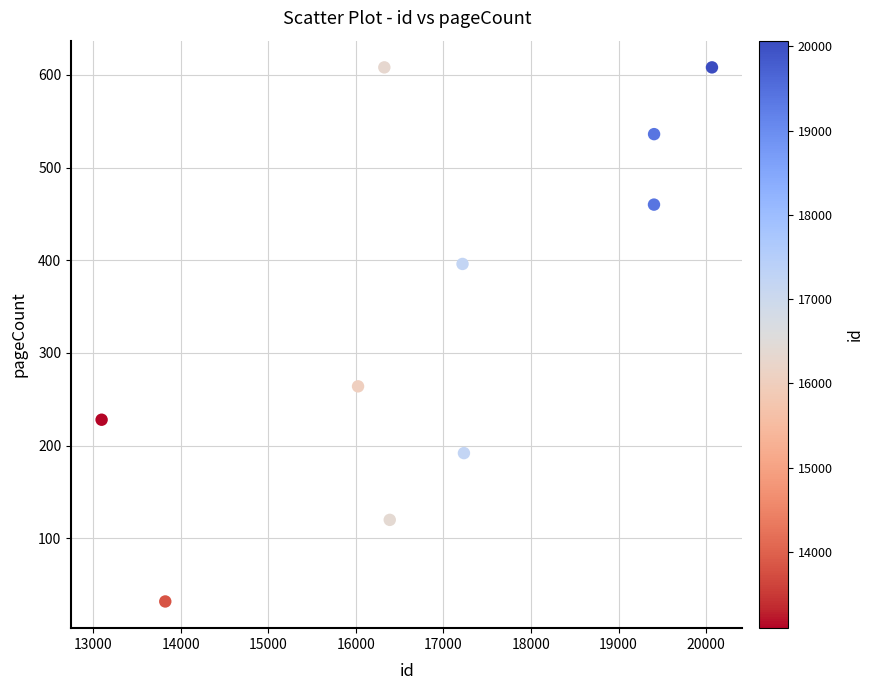

What is the average X value?

16898